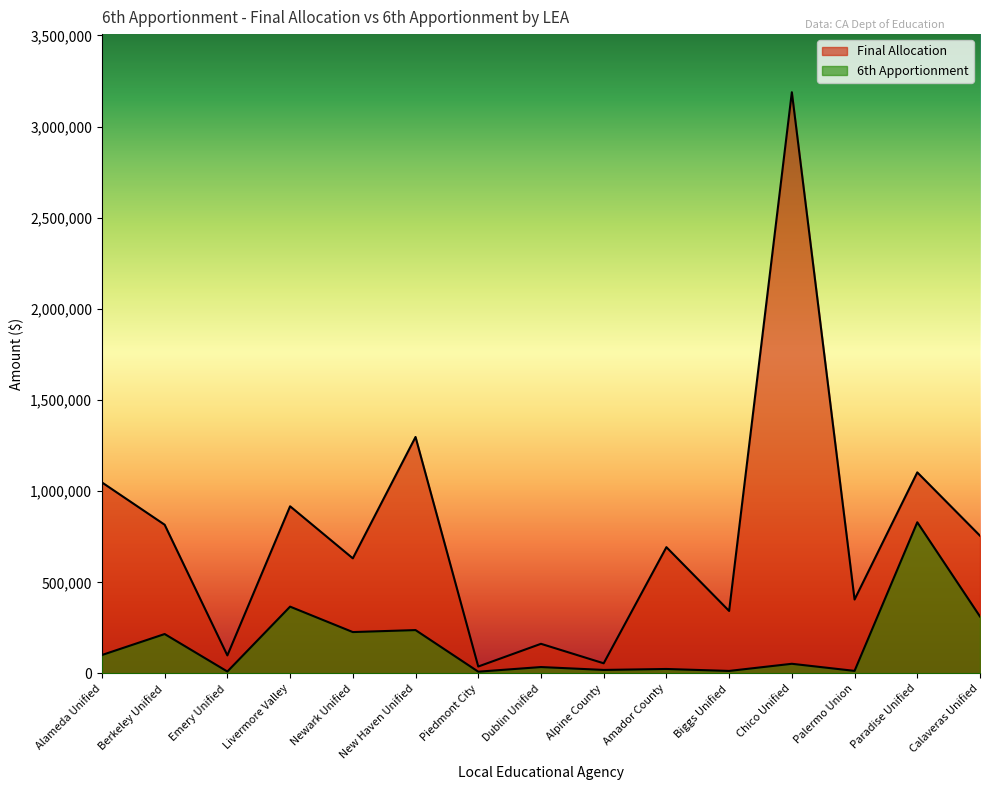

Reading left to right, extract all data points from this chart.

Final Allocation: Alameda Unified=1047933	Berkeley Unified=815844	Emery Unified=99017	Livermore Valley=917064	Newark Unified=631490	New Haven Unified=1297177	Piedmont City=38114	Dublin Unified=162710	Alpine County=55811	Amador County=692745	Biggs Unified=342881	Chico Unified=3188032	Palermo Union=405517	Paradise Unified=1103012	Calaveras Unified=755570
6th Apportionment: Alameda Unified=101300	Berkeley Unified=216311	Emery Unified=10691	Livermore Valley=366586	Newark Unified=227103	New Haven Unified=238021	Piedmont City=9809	Dublin Unified=35237	Alpine County=19437	Amador County=24619	Biggs Unified=13912	Chico Unified=53129	Palermo Union=14182	Paradise Unified=829332	Calaveras Unified=312420